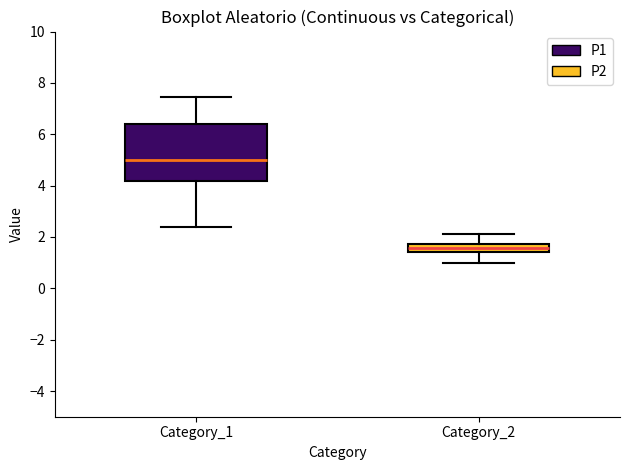

Reading left to right, read every box against the y-axis: the position of its median line, the range the box covers, and the ends of its whiskers. The values are not printed on the chart, so give them approximately, as read against the axis.

Category_1: median 5.0, box 4.2 to 6.4, whiskers 2.4 to 7.4
Category_2: median 1.6, box 1.4 to 1.8, whiskers 1.0 to 2.2